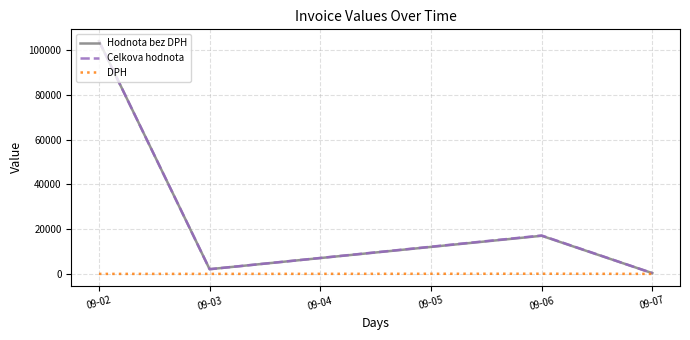

The value of Celkova hodnota at 09-06 is 17142.9. True or false?

True